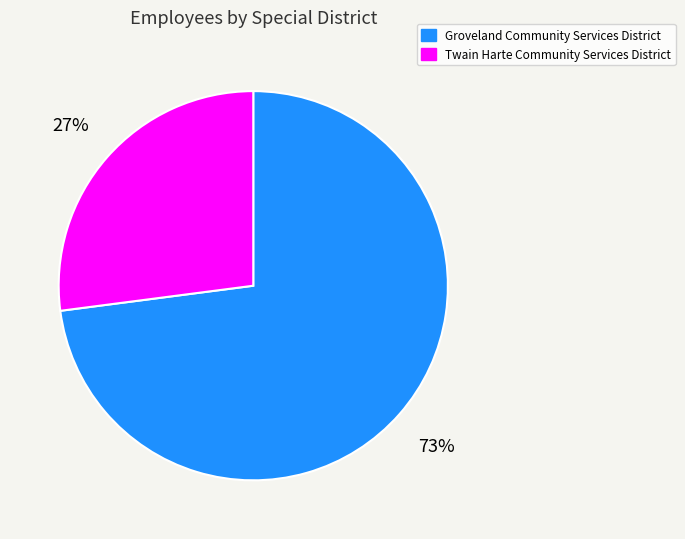

Rank the categories by value from lowest to highest.

Twain Harte Community Services District, Groveland Community Services District